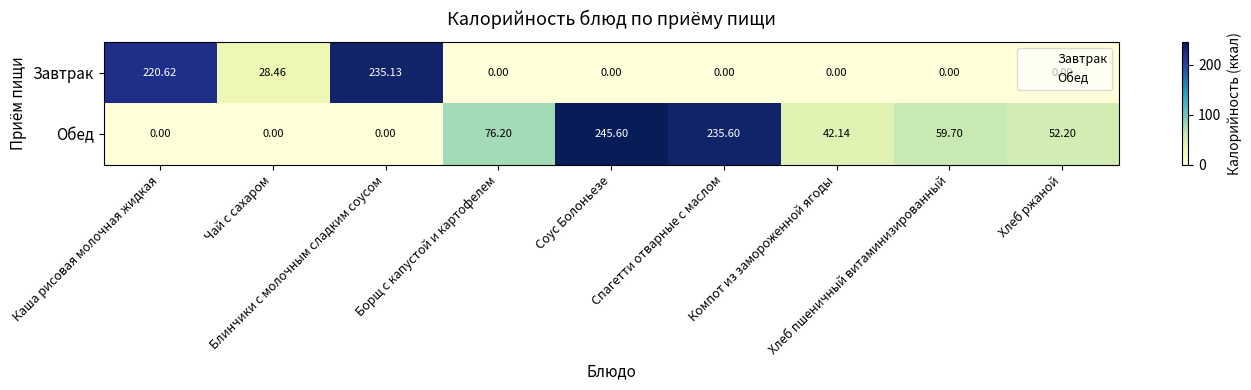

Rank the series by their maximum value, from highest to lowest.

Обед, Завтрак